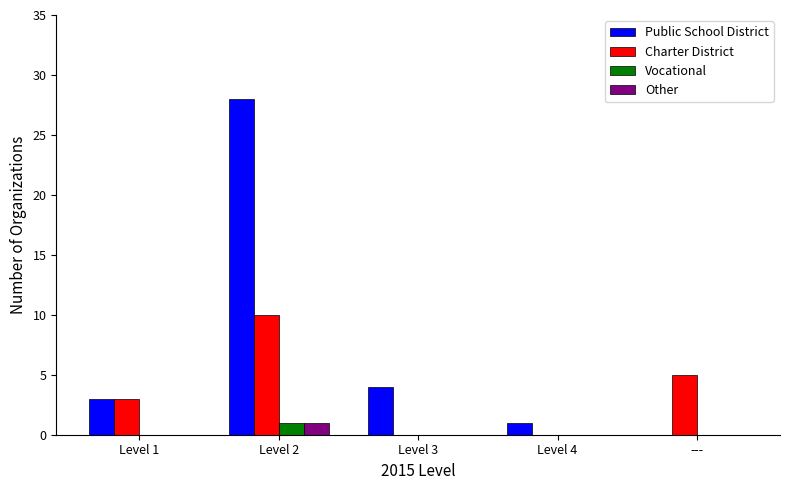

What is the total value across all series at Level 2?

40